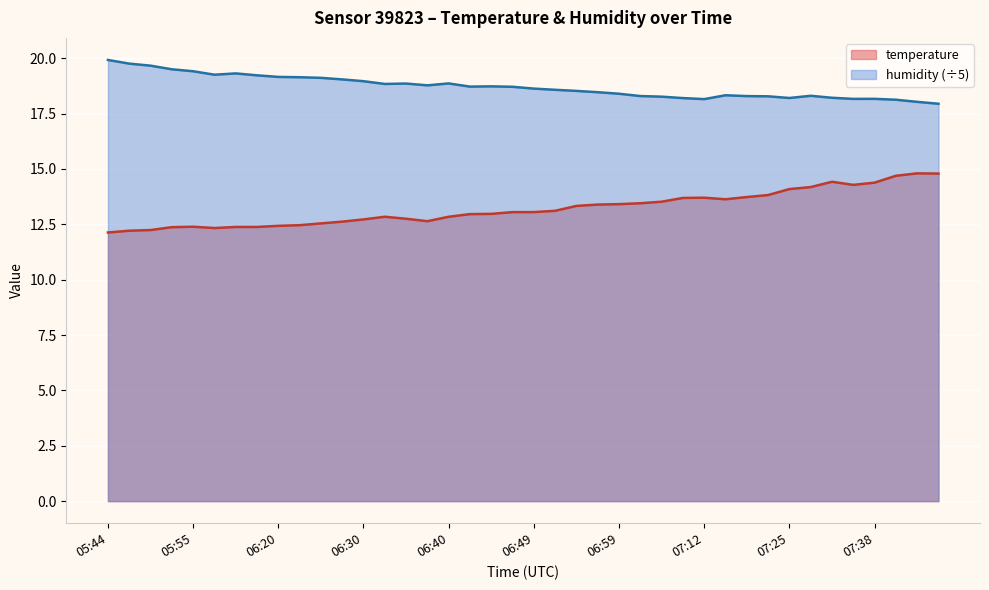

What is the average value of the humidity series?

18.7